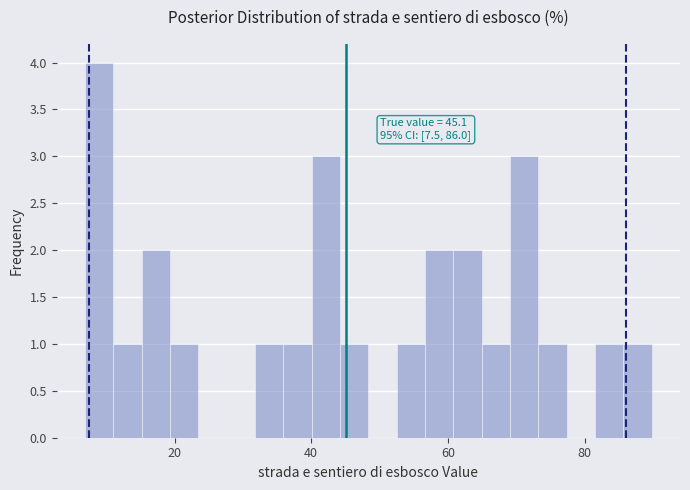

Around what value on the x-axis is the tallest bar? Give the approximate position of its centre, as read against the axis.

8